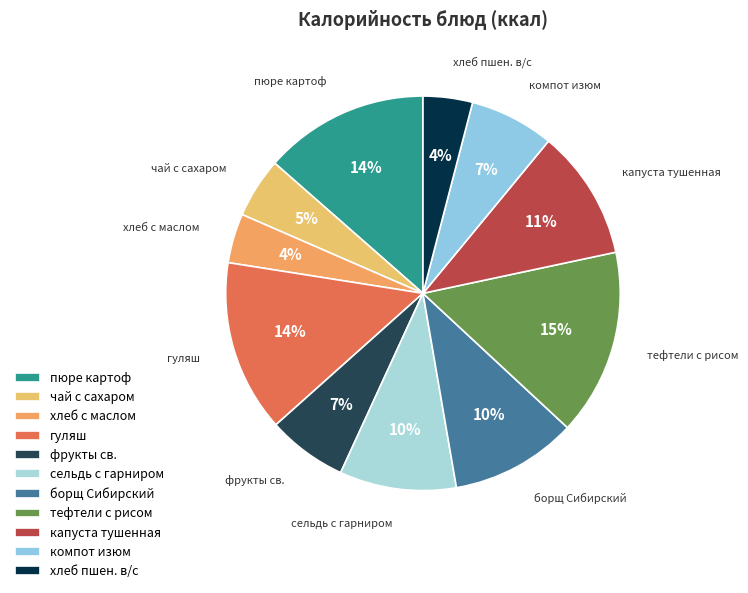

To the nearest percent, what portion does хлеб пшен. в/с represent?

4%